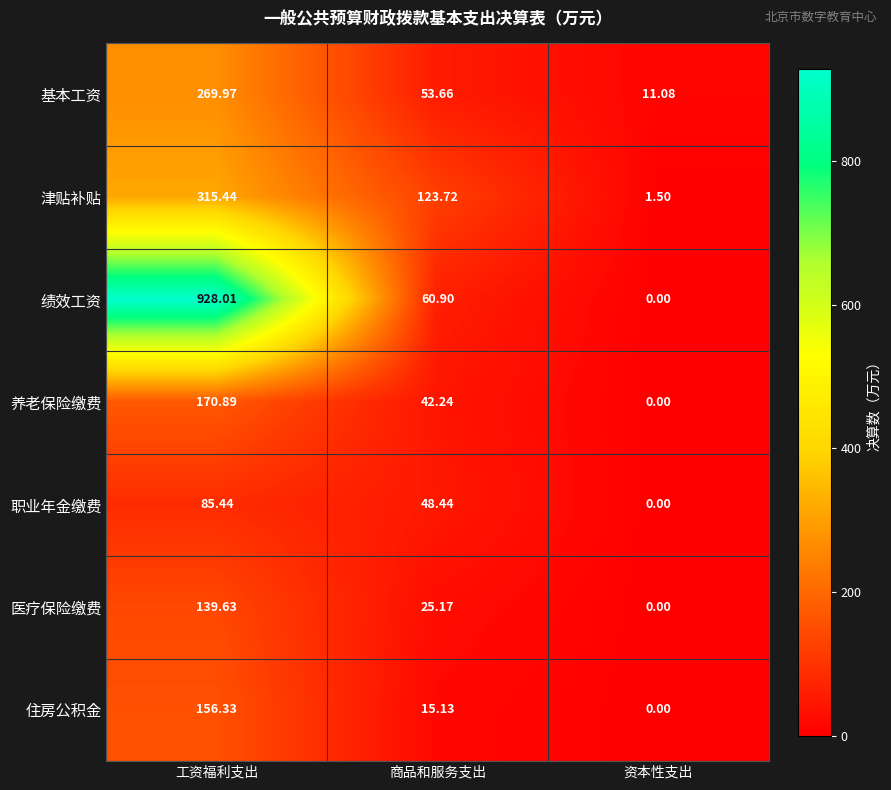

What is the maximum value shown in the chart?

928.0